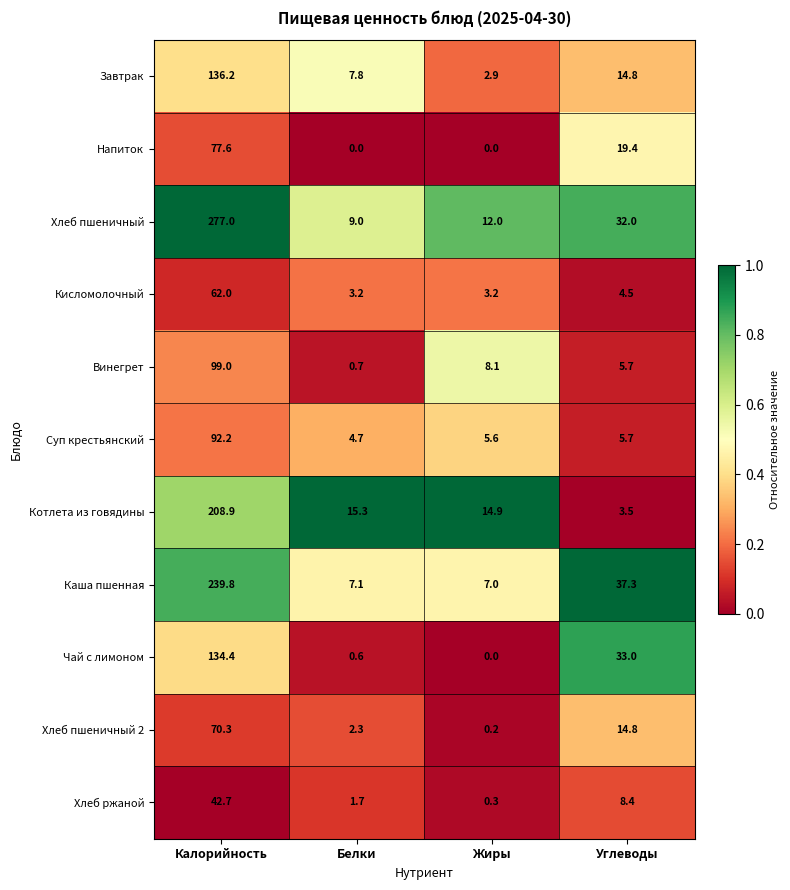

What is the greatest value displayed?

277.0